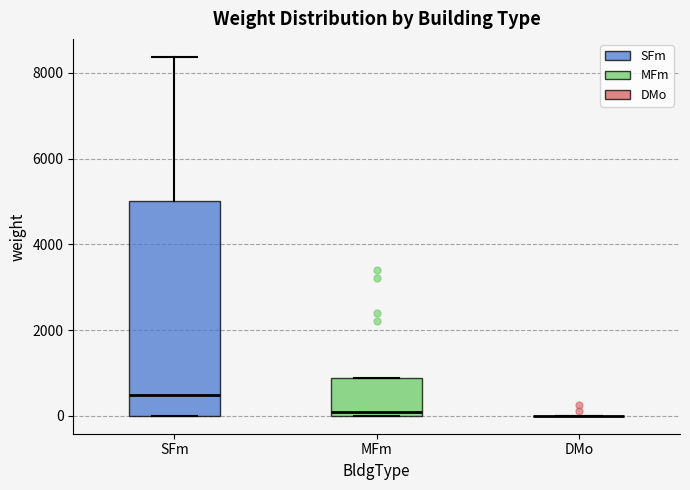

Reading left to right, read every box against the y-axis: the position of its median line, the range the box covers, and the ends of its whiskers. The values are not printed on the chart, so give them approximately, as read against the axis.

SFm: median 400, box 0 to 5000, whiskers 0 to 8400
MFm: median 0 (just above the box's lower edge), box 0 to 800, whiskers 0 to 800
DMo: box collapsed to a line at 0, whiskers 0 to 0